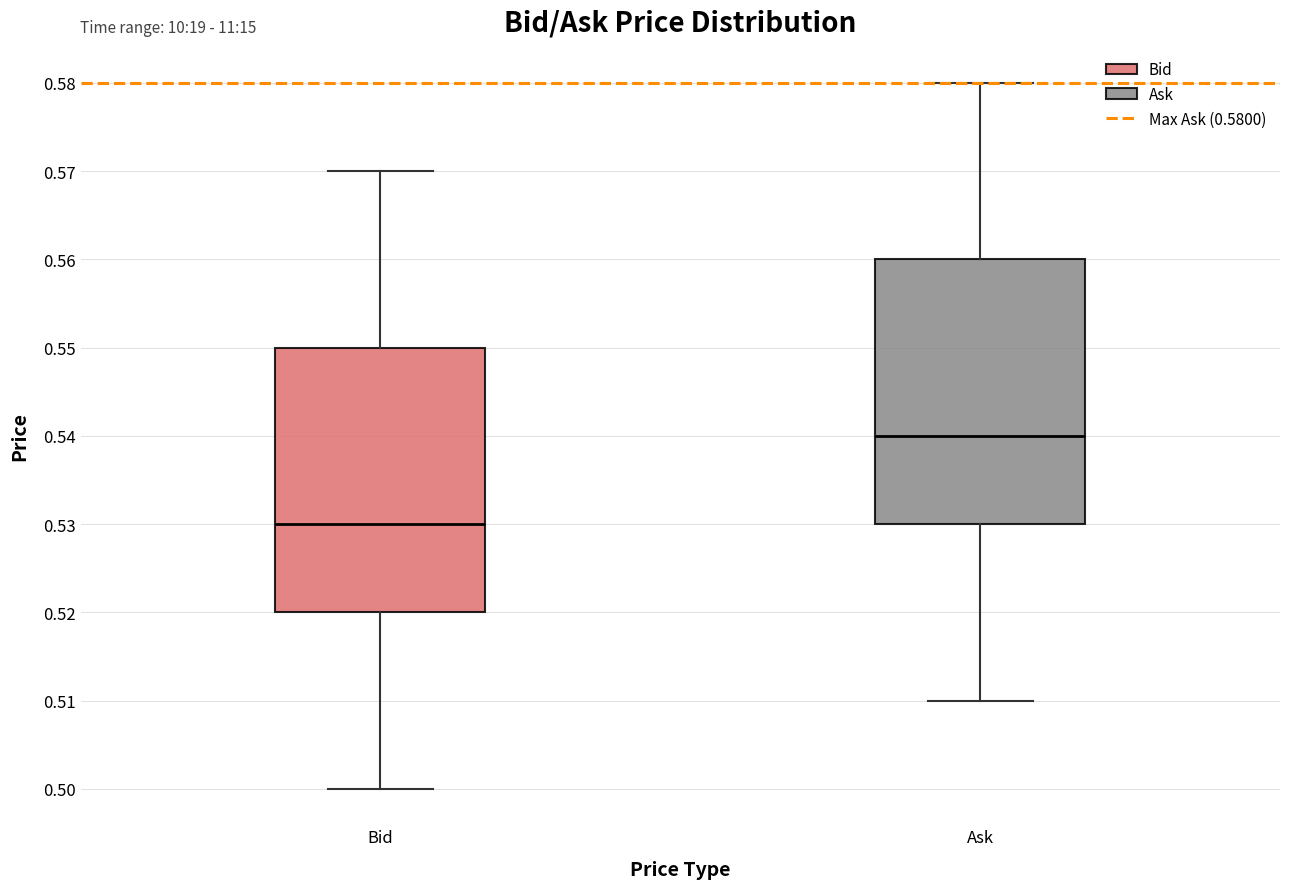

Where is the upper edge of the box for Ask on the y-axis? The values are not printed on the chart, so give them approximately, as read against the axis.

0.56